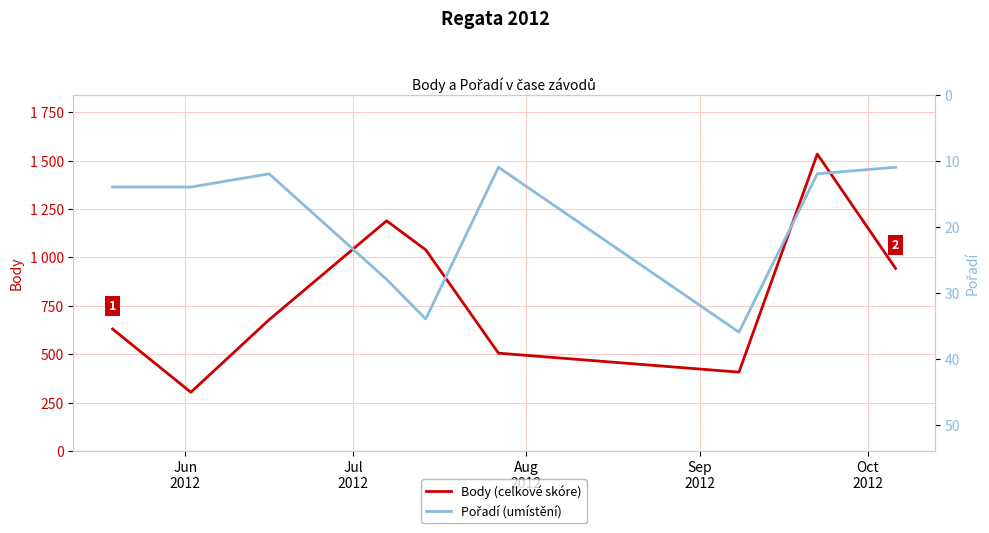

Reading left to right, what are all the values shown in this chart?

Body (celkové skóre): 630	303	678	1189	1039	505	407	1534	943
Pořadí (umístění): 14	14	12	28	34	11	36	12	11